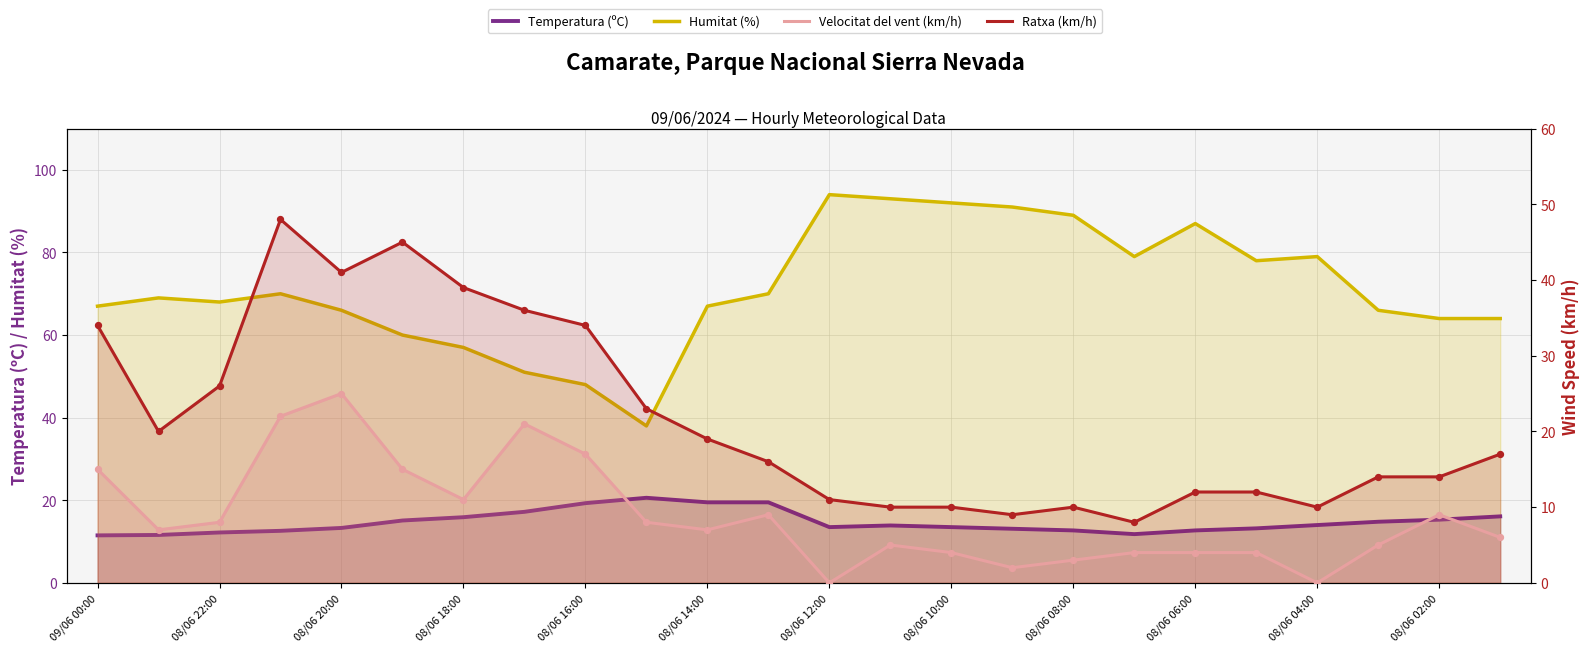

What are all the series names shown in the legend?

Temperatura (ºC), Humitat (%), Velocitat del vent (km/h), Ratxa (km/h)